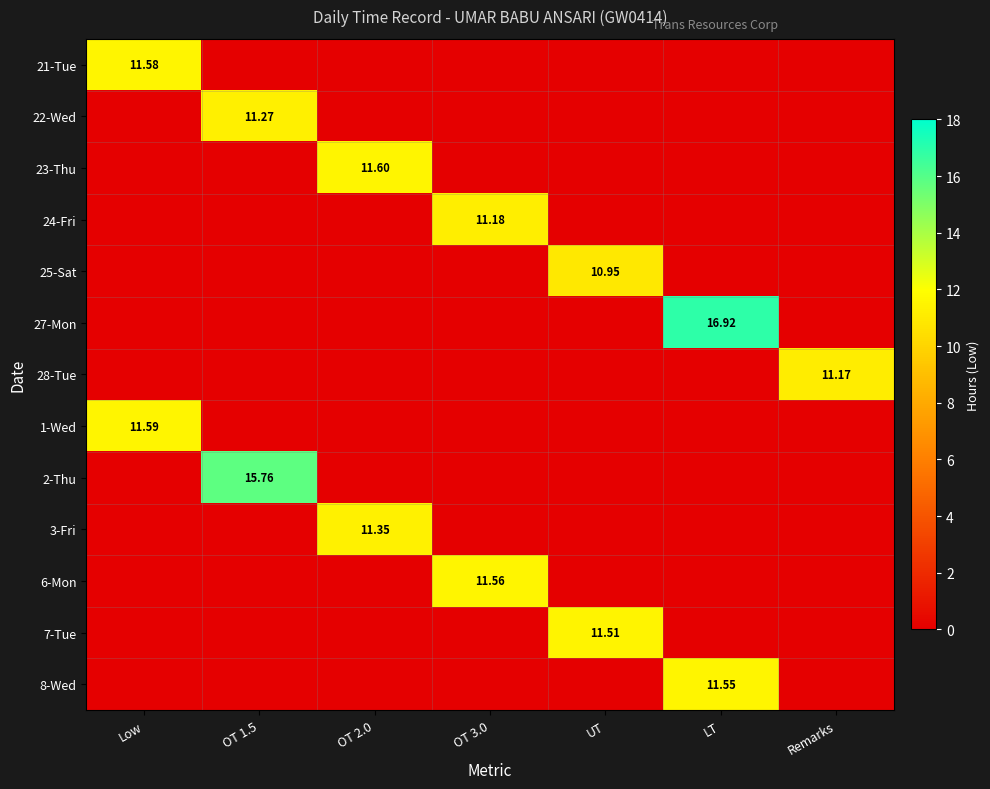

At which category does the chart reach its minimum across all series?

OT 1.5